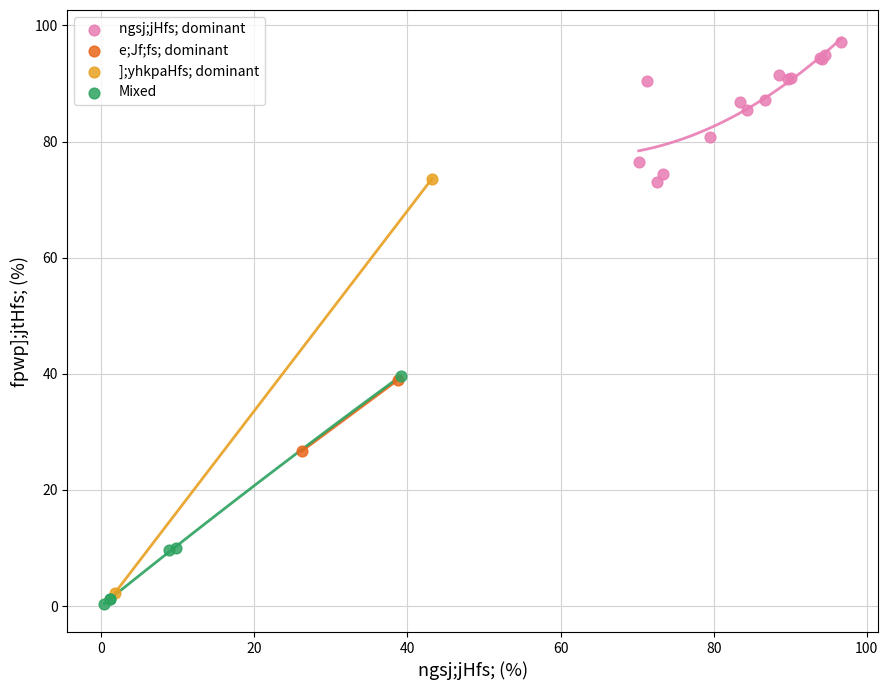

Which series contains the highest Y value?

ngsj;jHfs; dominant